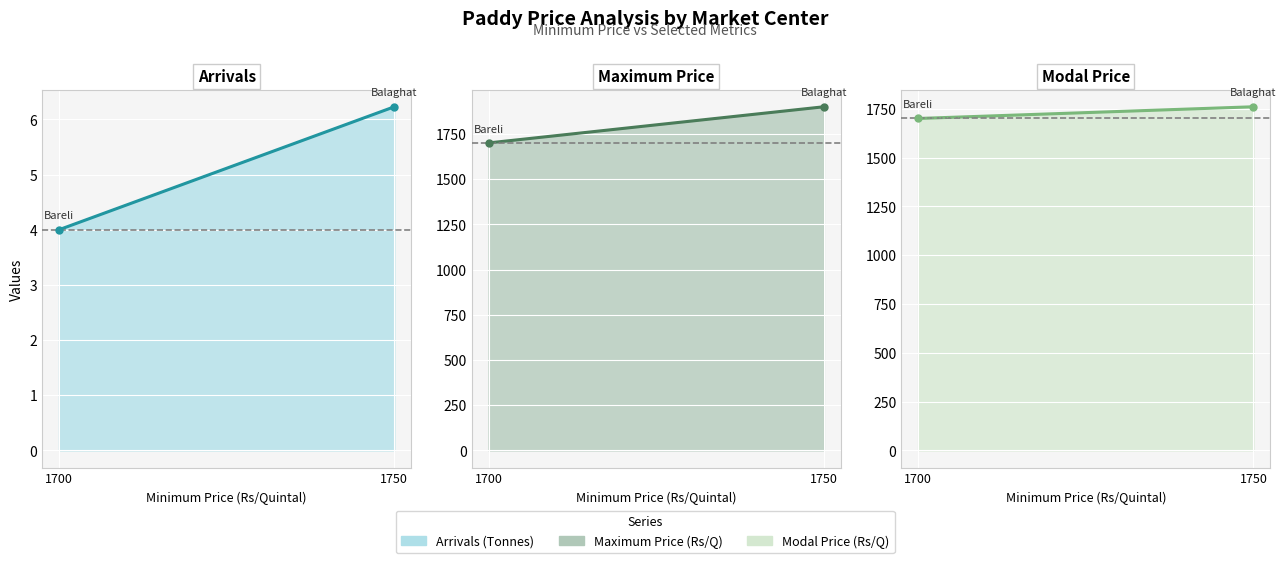

What is the spread (max minus min) of values at 1750?

1893.8